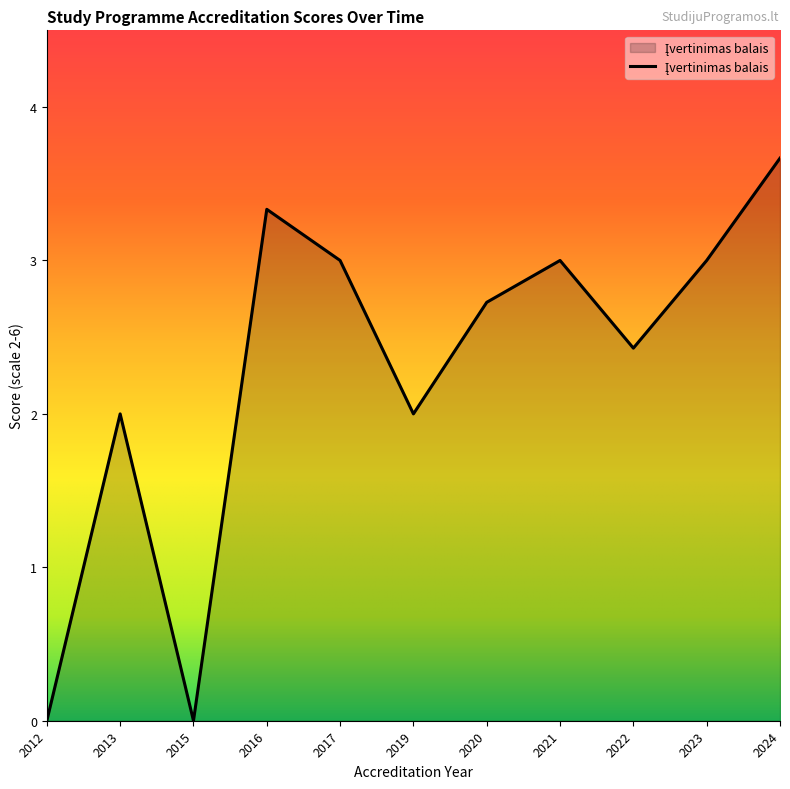

True or false: there are more than 1 points higher than both neighbors.

True